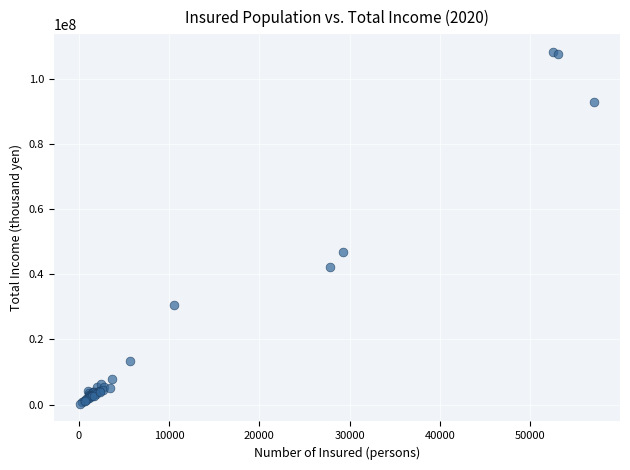

What Y value in the scatter plot is closest to 54192311?

46846598